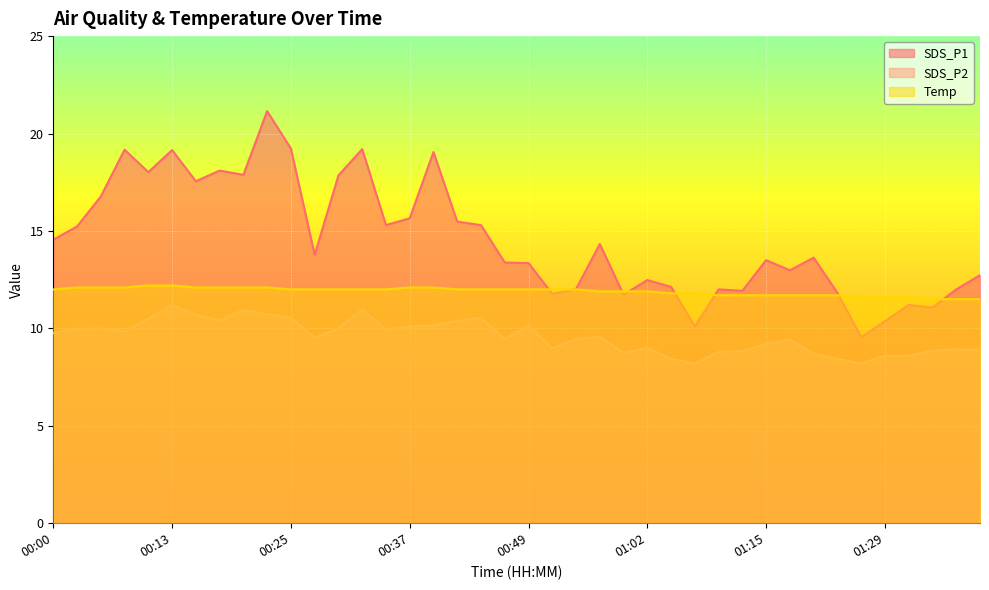

What is the total value across all series at 01:18?

34.1